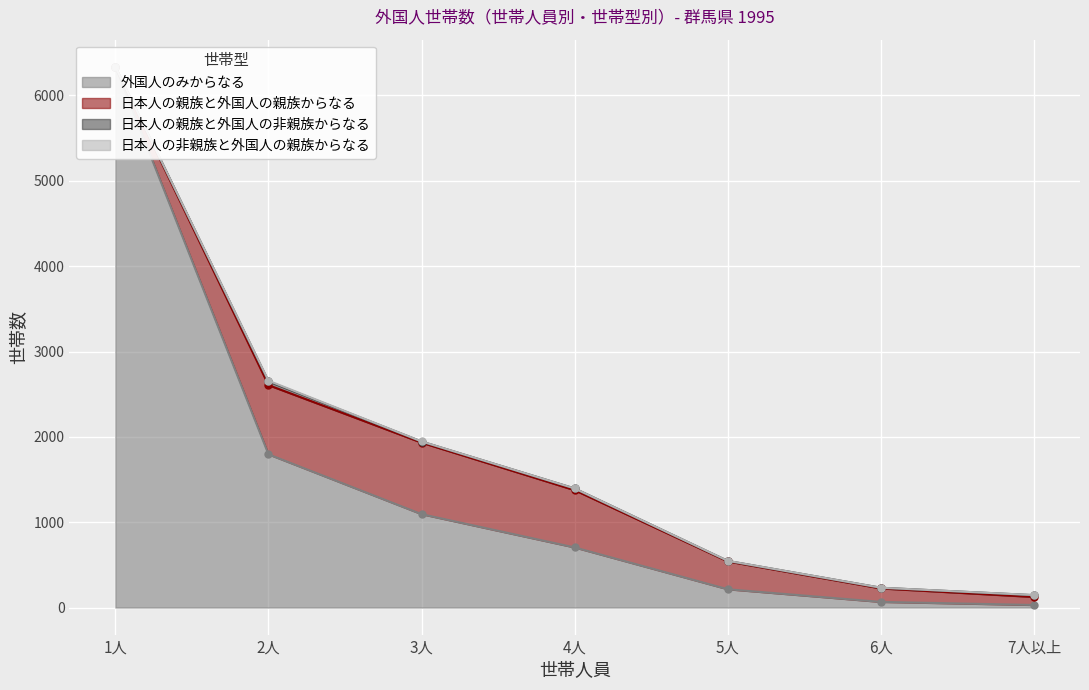

Rank the series at 6人 from lowest to highest value.

日本人の非親族と外国人の親族からなる, 日本人の親族と外国人の非親族からなる, 外国人のみからなる, 日本人の親族と外国人の親族からなる